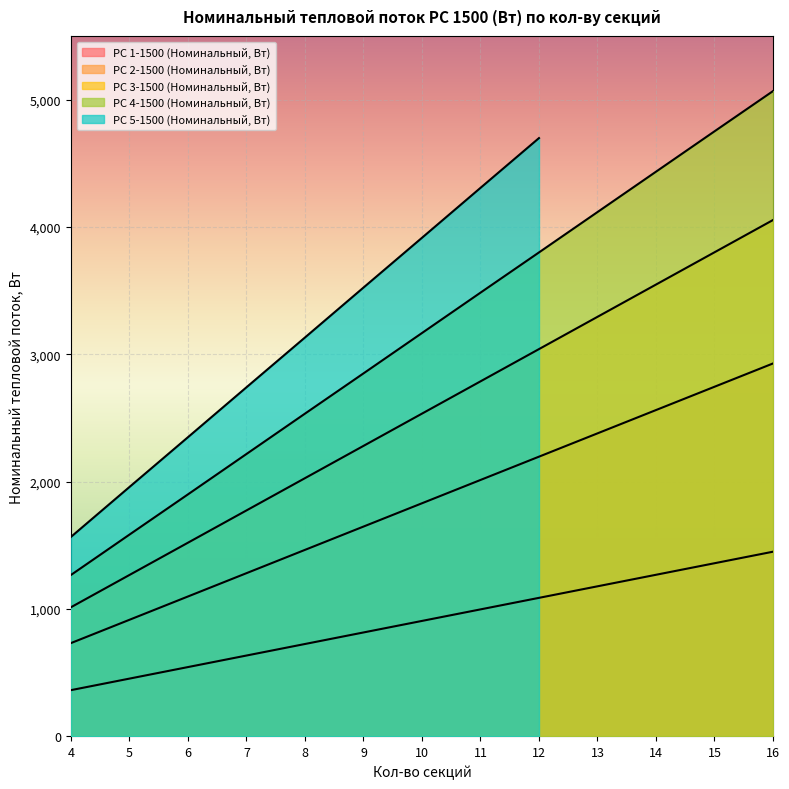

What is the greatest value displayed?

5067.0